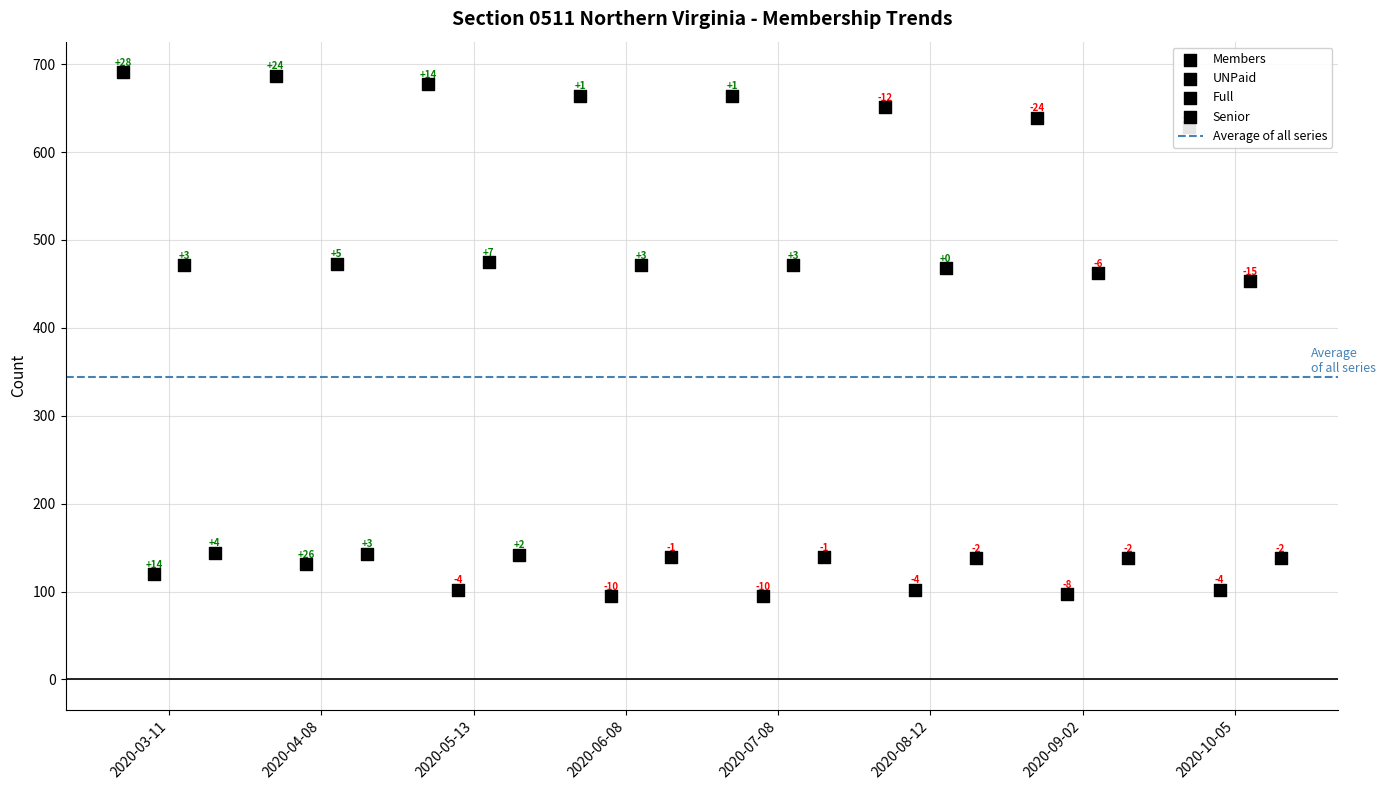

At which category is the sum across all series the highest?

2020-04-08